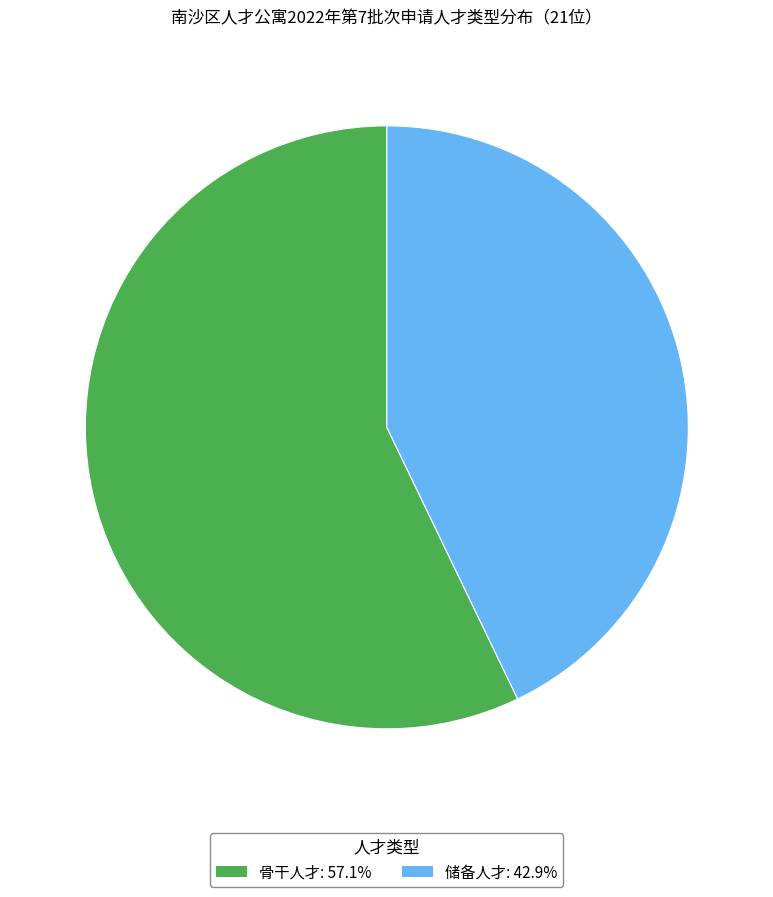

What is the ratio of the value at 骨干人才: 57.1% to the value at 储备人才: 42.9%?

1.3